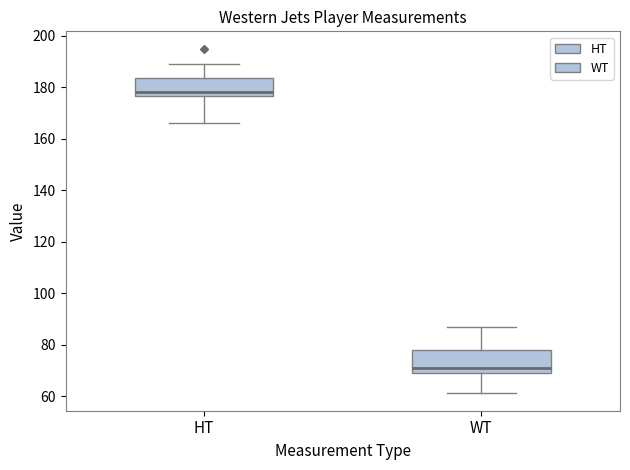

Where does the lower whisker of the box for WT end on the y-axis? The values are not printed on the chart, so give them approximately, as read against the axis.

62